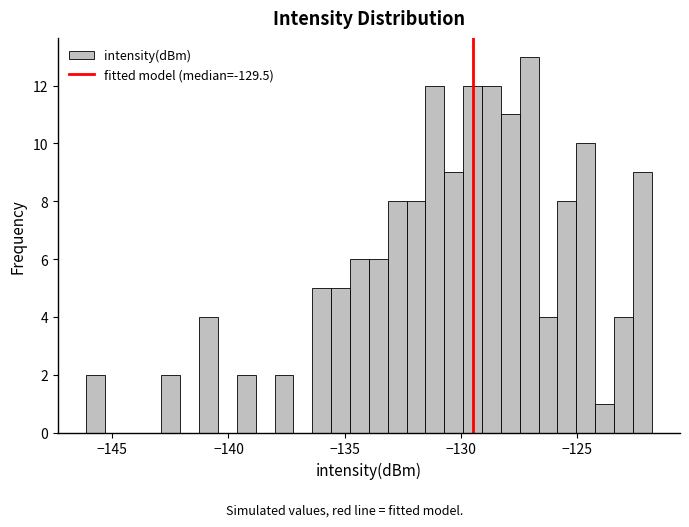

Read against the x-axis, roughly where is the centre of the tallest bar?

-127.0